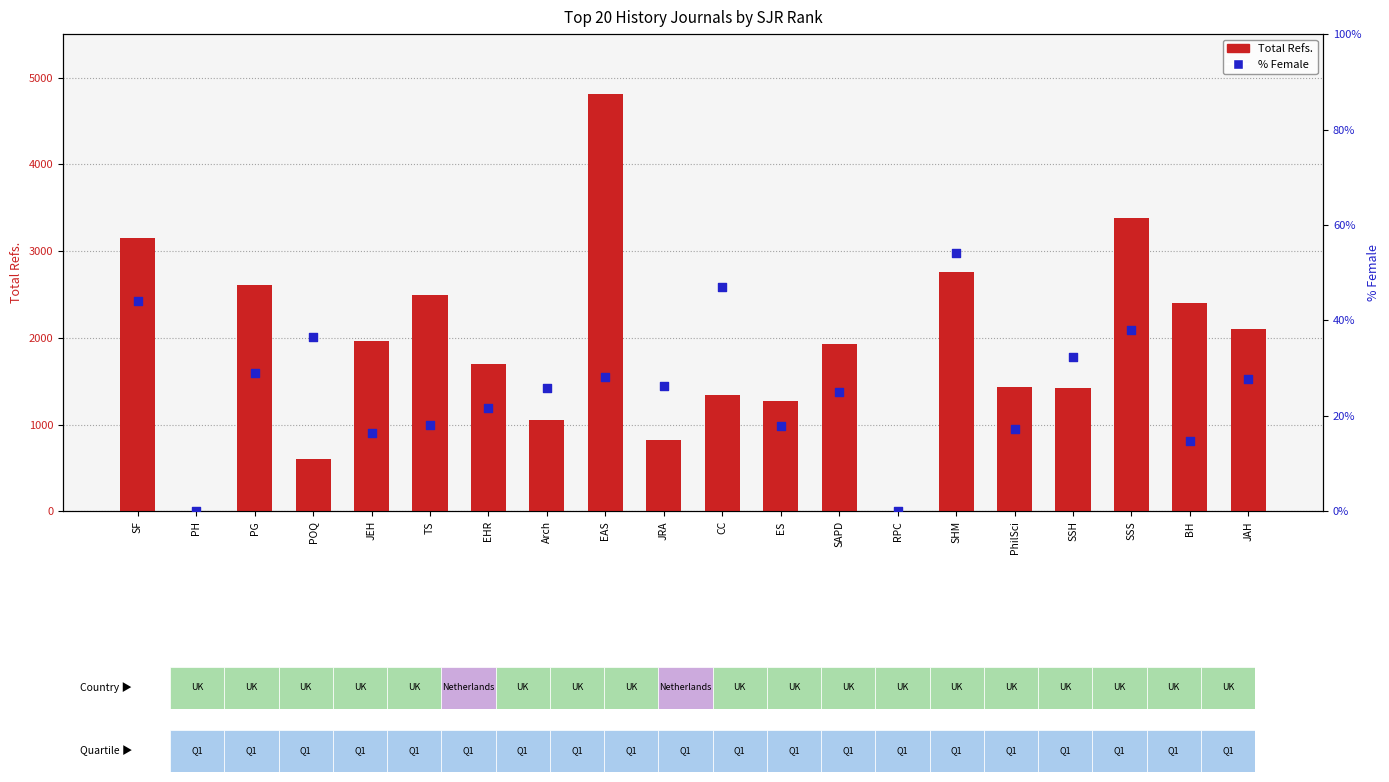

What are all the series names shown in the legend?

Total Refs., % Female